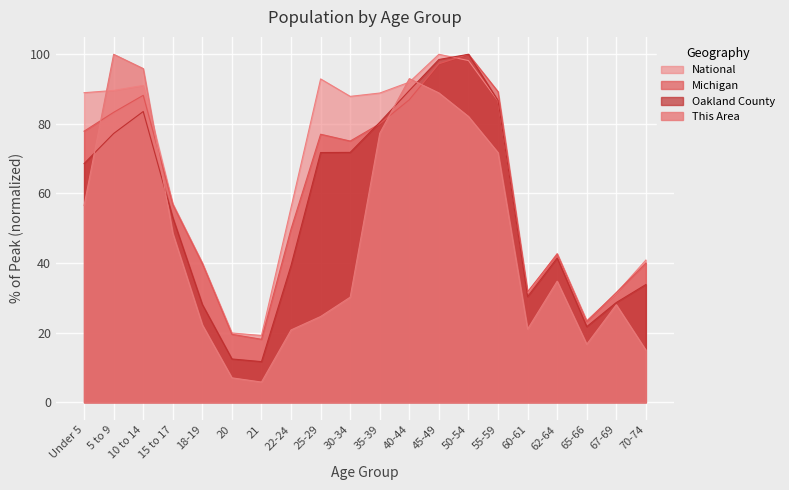

How many intersections are there between This Area and Michigan?

4